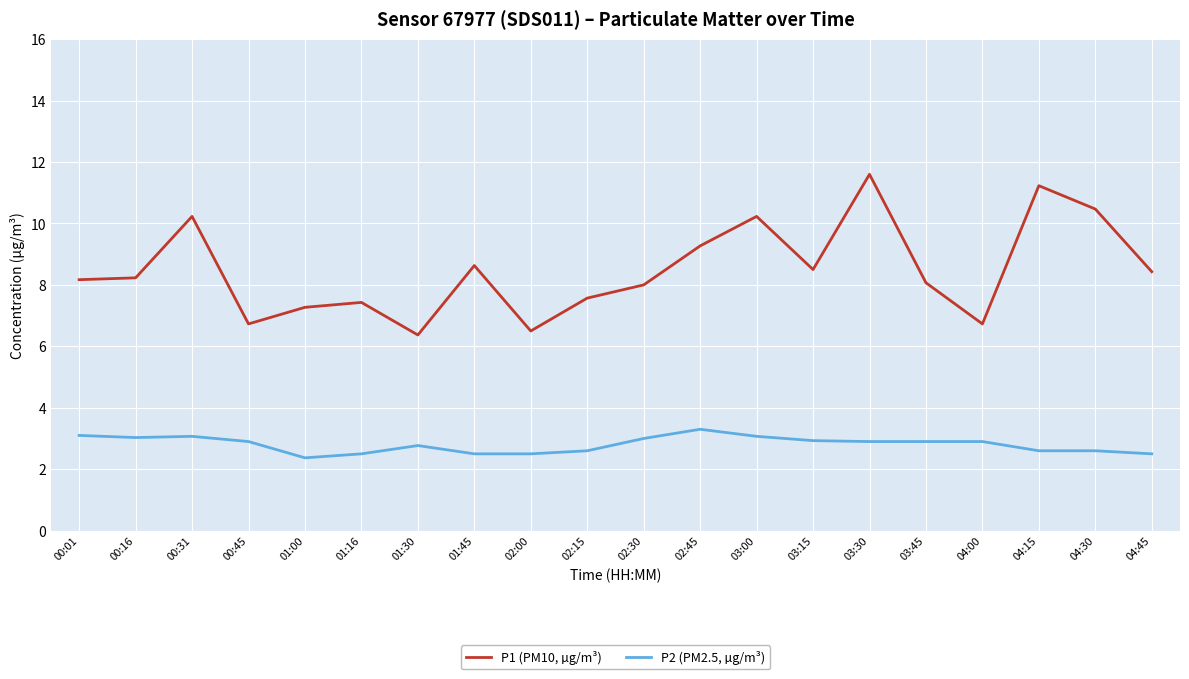

What position from the left is 04:45?

20